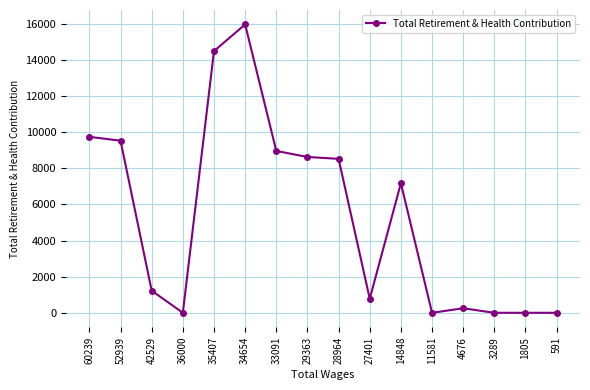

Reading left to right, list all the values displayed in this chart.

60239=9747	52939=9534	42529=1226	36000=0	35407=14499	34654=15975	33091=8967	29363=8632	28964=8529	27401=779	14848=7177	11581=0	4676=252	3289=0	1805=0	591=0